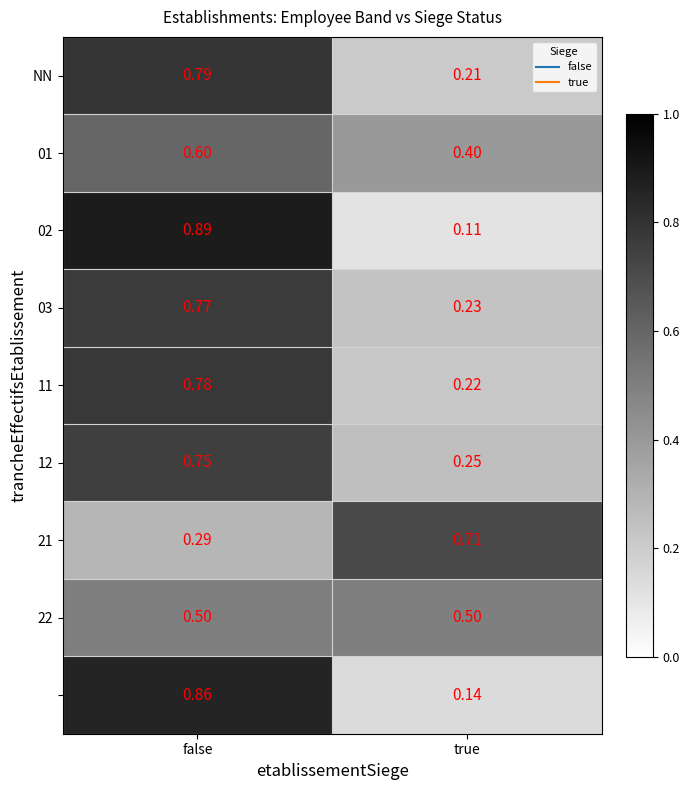

Which label corresponds to the smallest value in the chart?

true